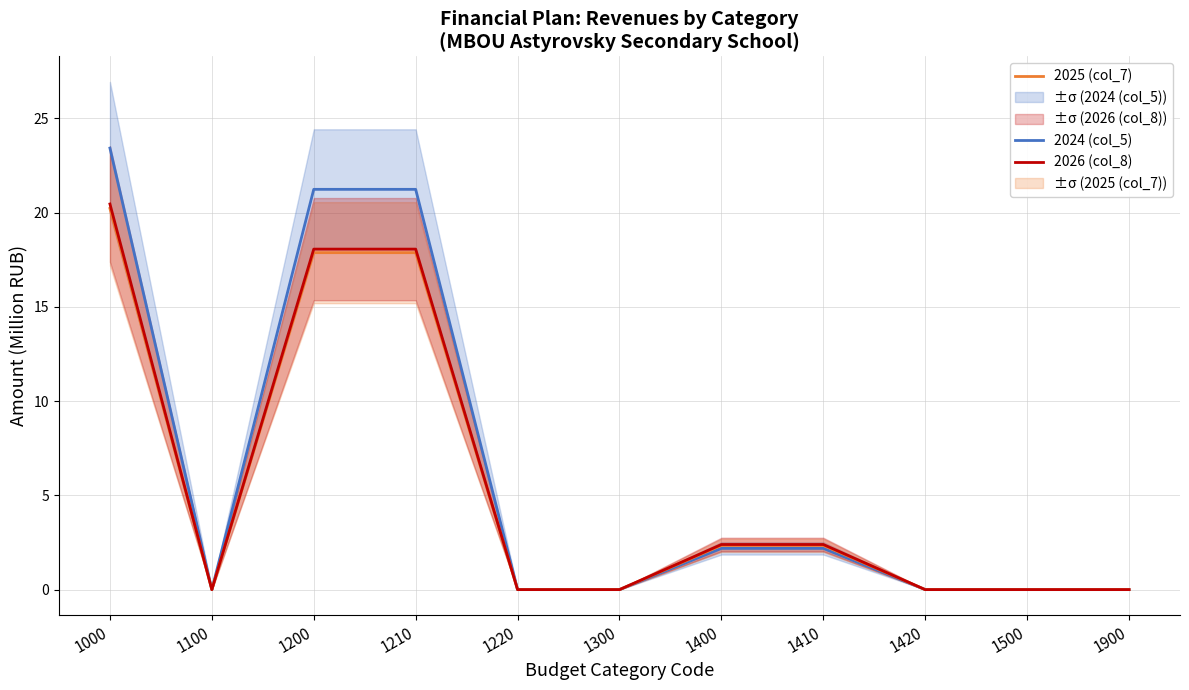

What is the average value of the 2026 (col_8) series?

5.6